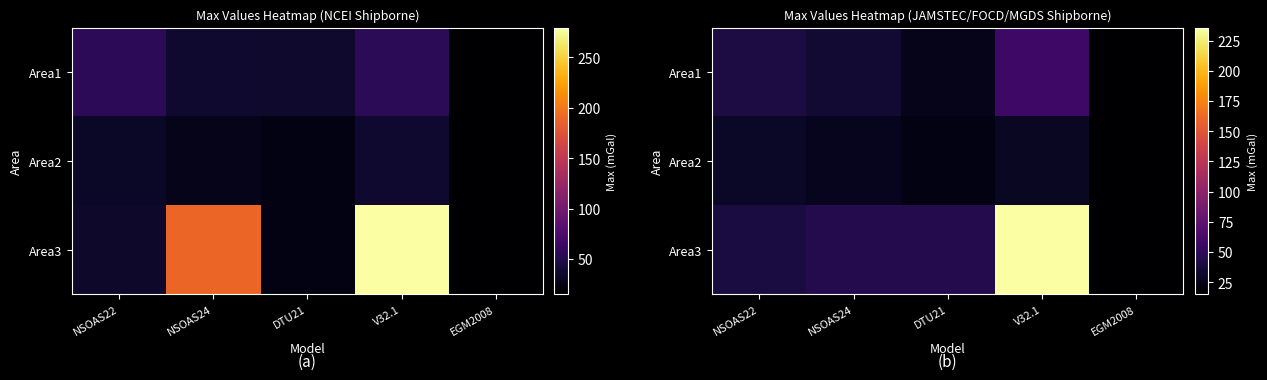

The Area2 series shows 22.1 at DTU21. True or false?

True